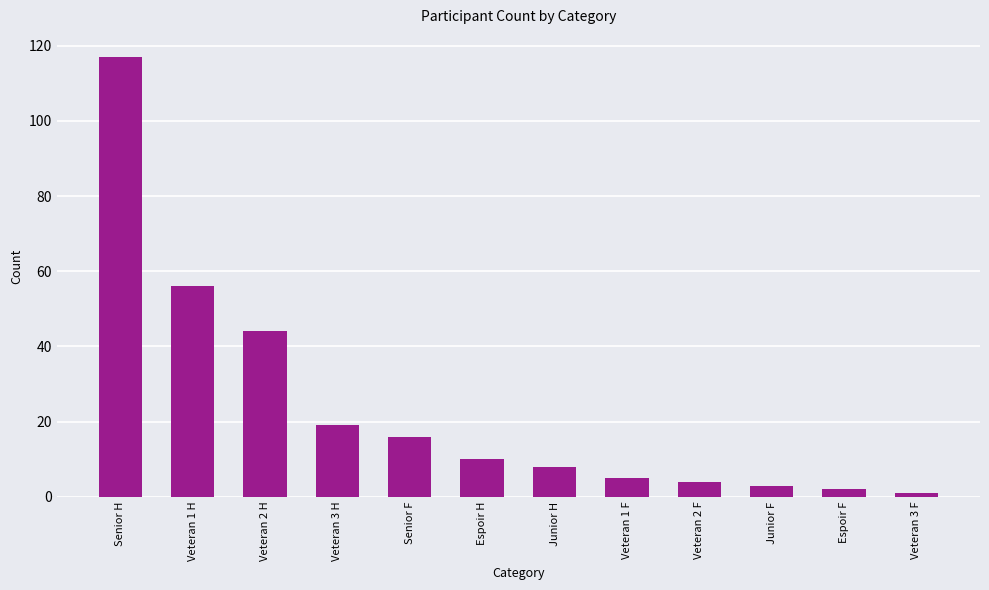

What value does the data have at Veteran 1 H?

56